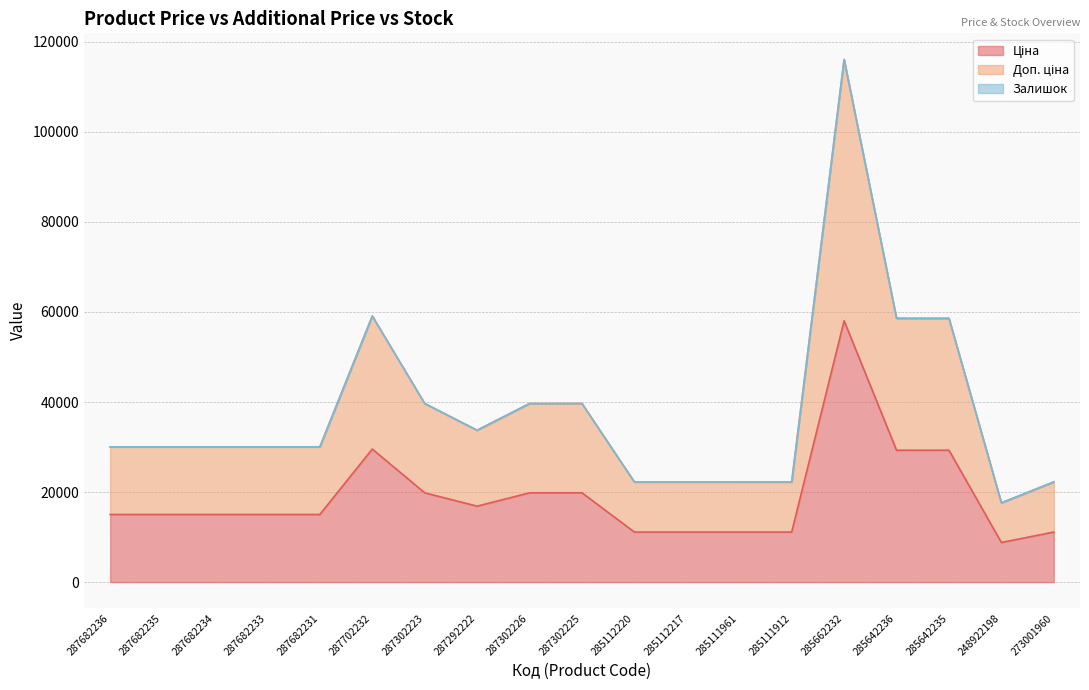

Does the chart display data point markers on the line(s)?

No